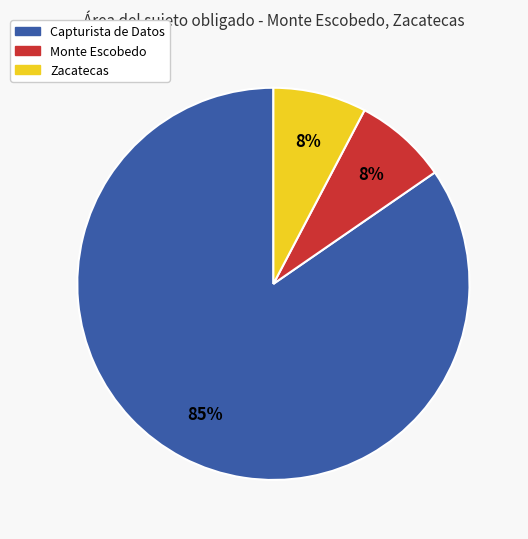

How many segments does this pie chart have?

3